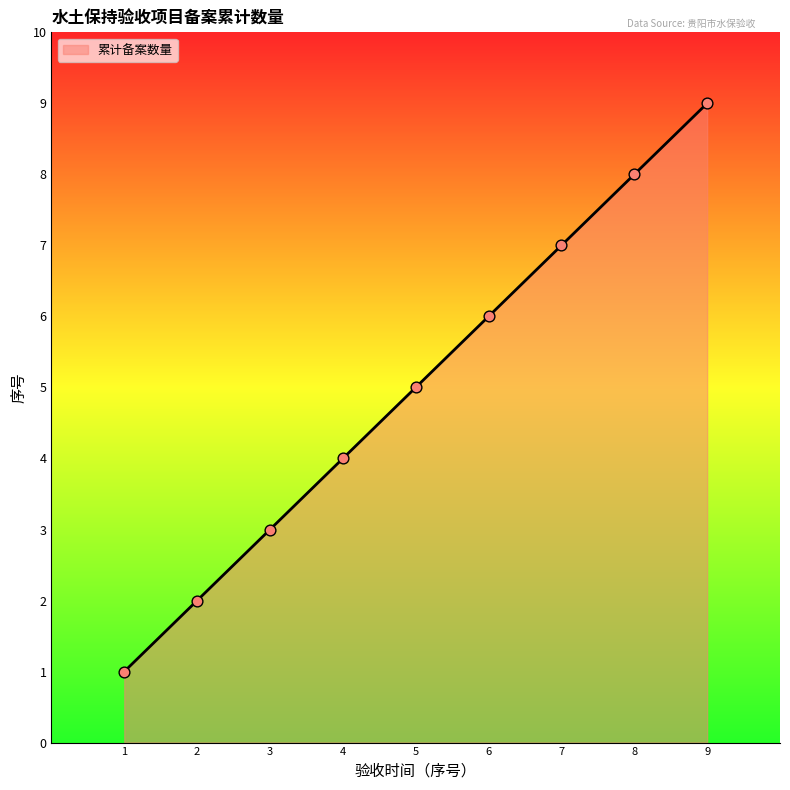

What is the change in value from 2 to 5?

+3